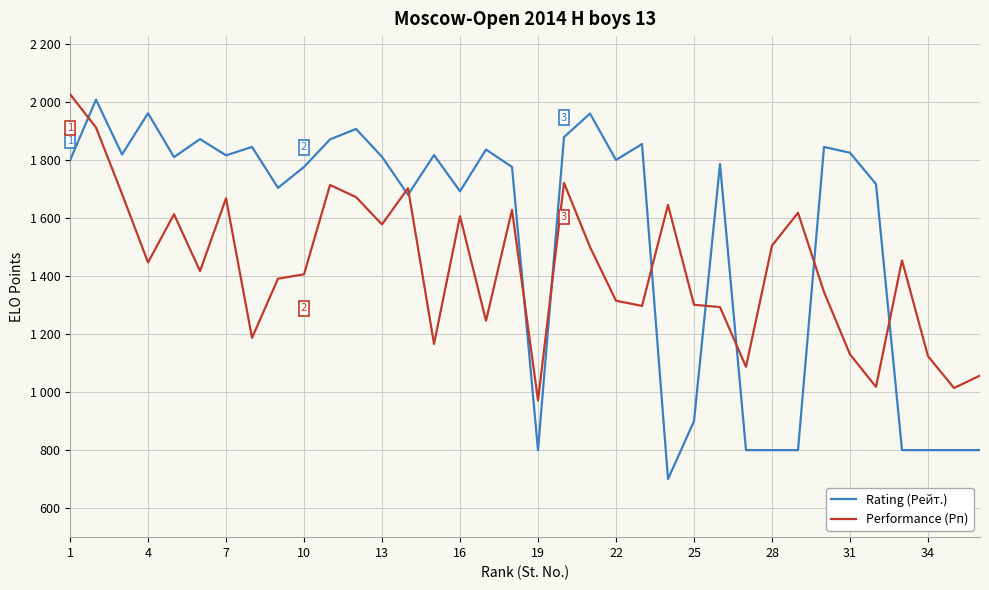

After their last crossing, which series has the higher values: Performance (Рп) or Rating (Рейт.)?

Performance (Рп)